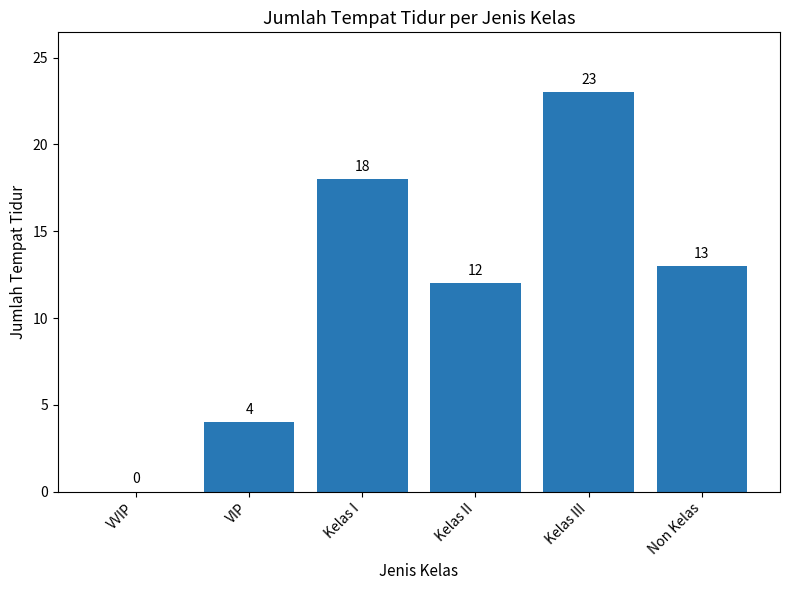

True or false: the data shows 23 at Kelas III.

True